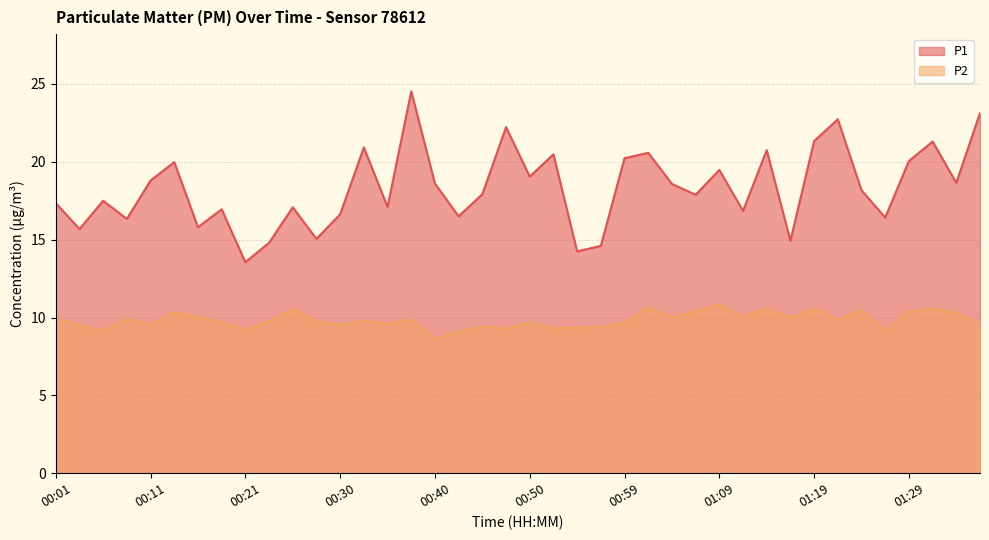

What is the label of the 35th point from the right?

00:13